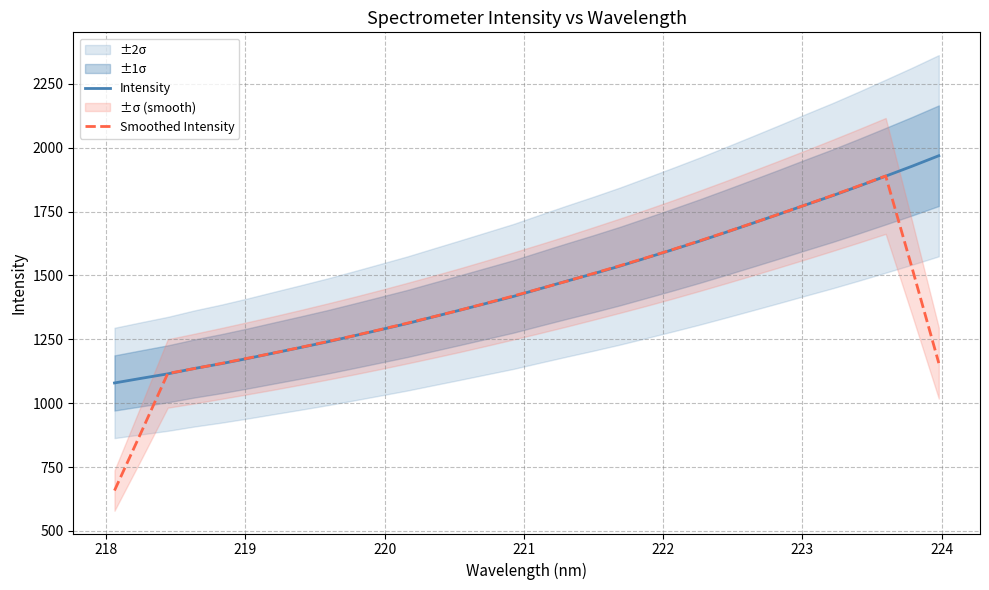

Is this an area chart (filled region under the line)?

No